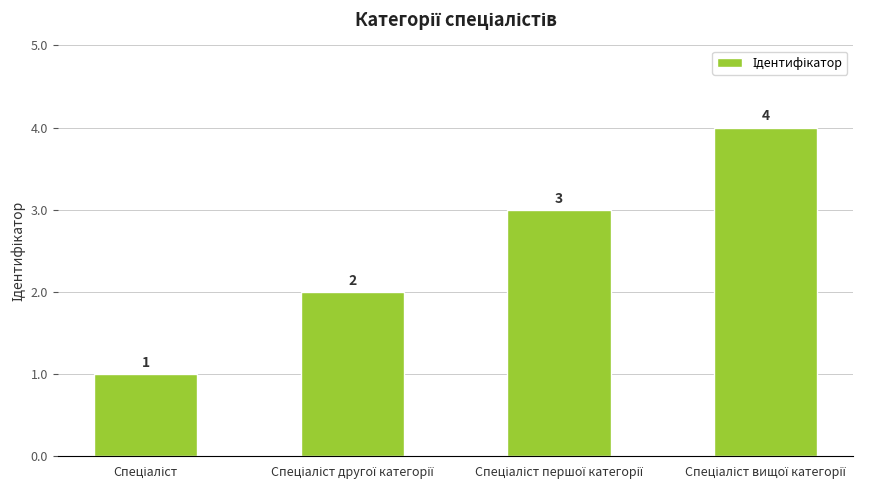

Does the chart contain any negative values?

No